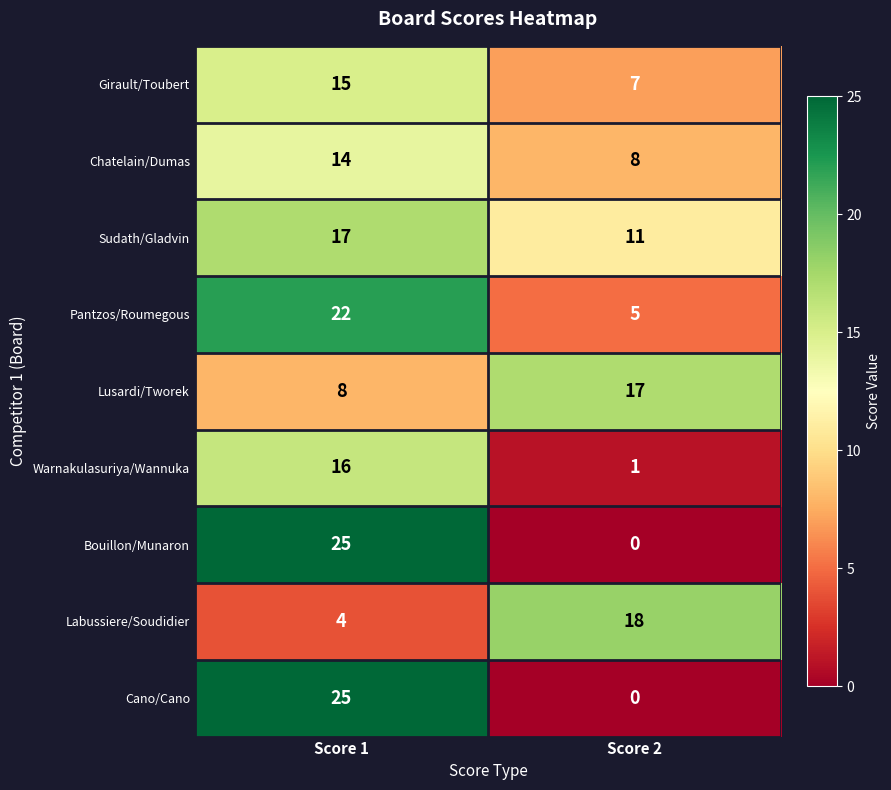

How many categories are shown in the chart?

2